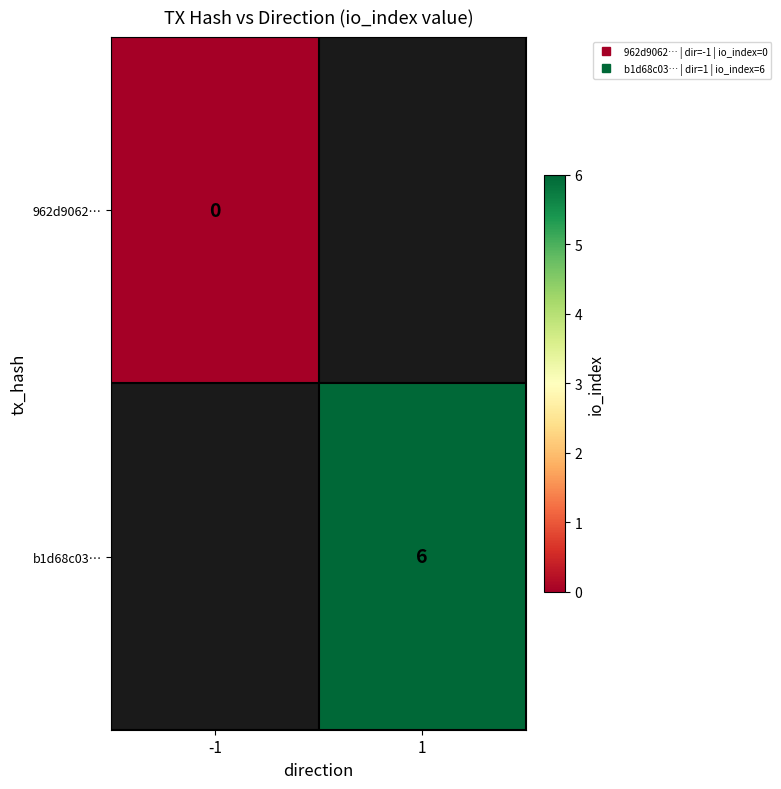

What is the maximum value shown in the chart?

6.0